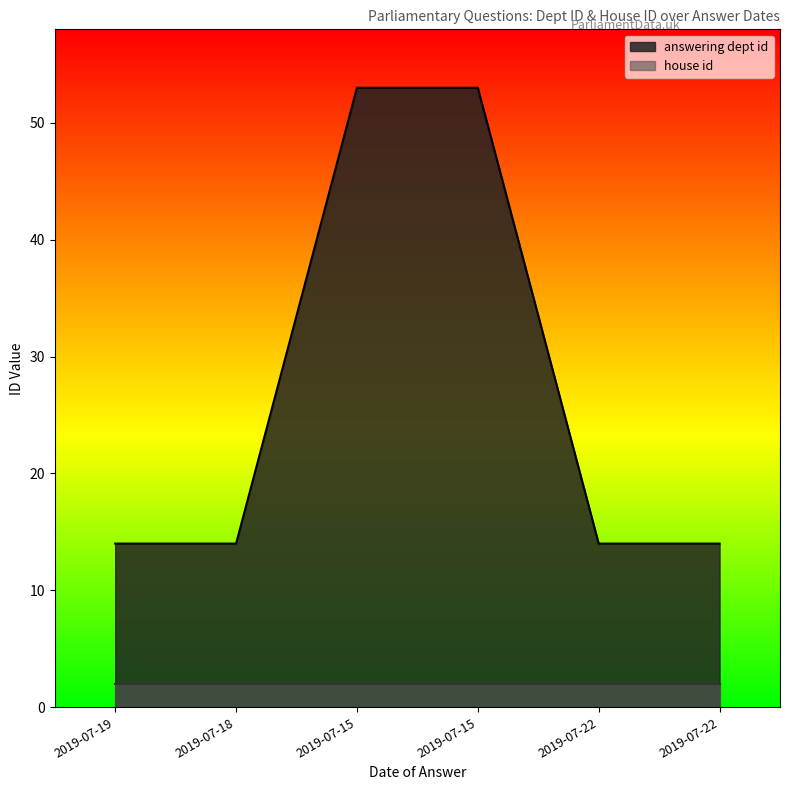

List the labels in order of value, largest first.

2019-07-15, 2019-07-15, 2019-07-19, 2019-07-18, 2019-07-22, 2019-07-22